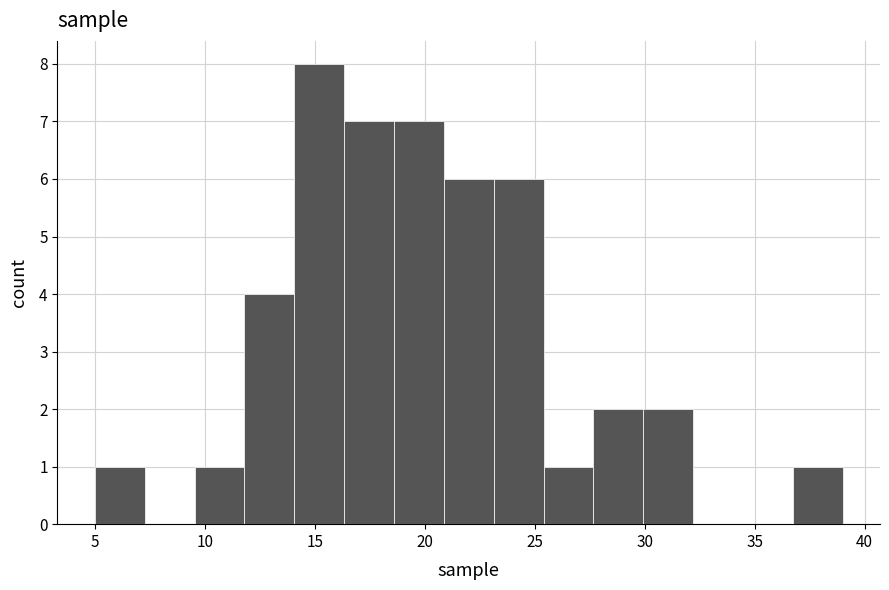

How tall is the bar that spans 14.0 to 16.5 on the x-axis? Neither the bar edges nor the heights are printed on the chart, so give them approximately, as read against the axes.

8